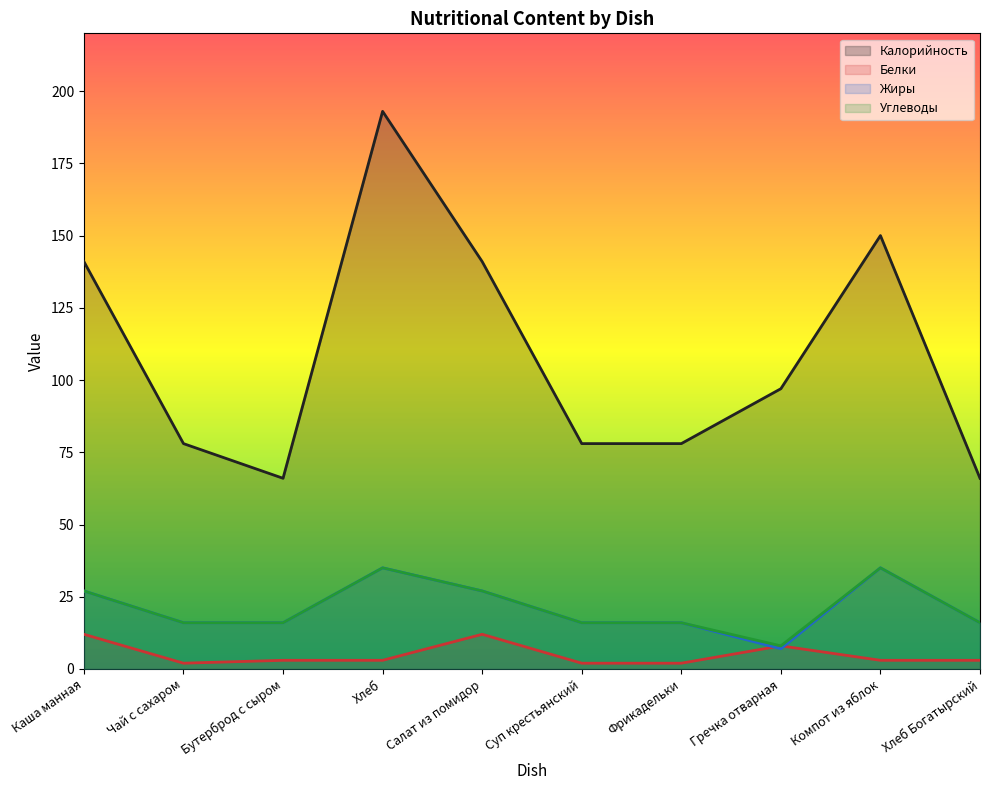

Which category has the lowest value in the Калорийность series?

Бутерброд с сыром